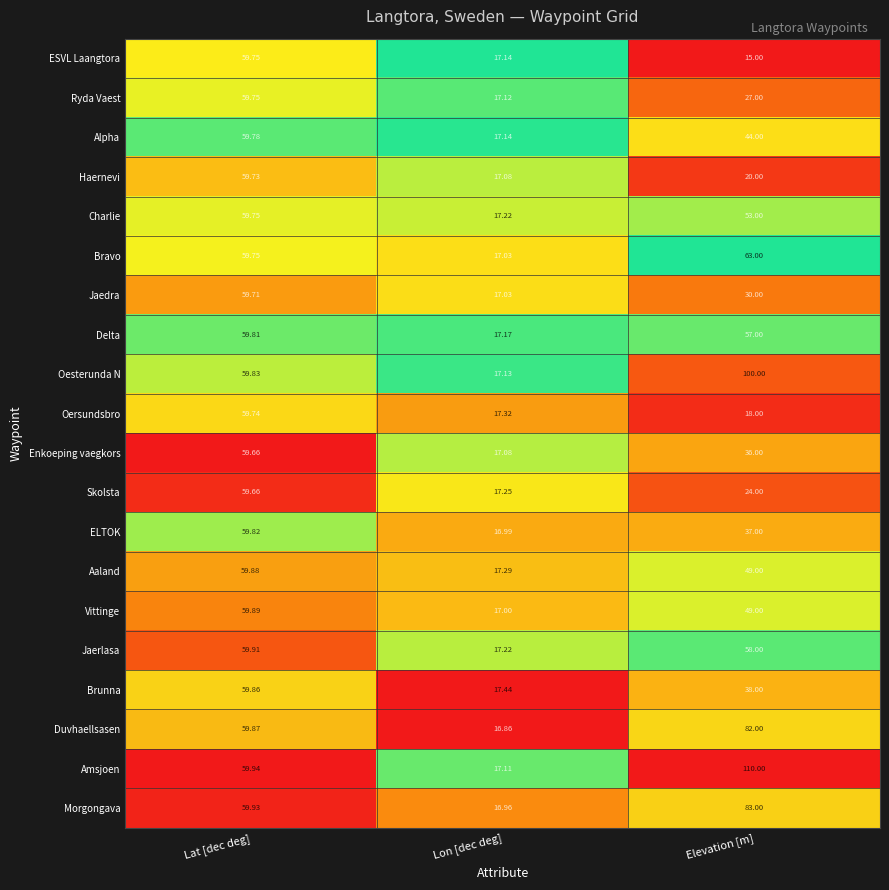

Where is Jaerlasa nearest to the value 38?

Elevation [m]